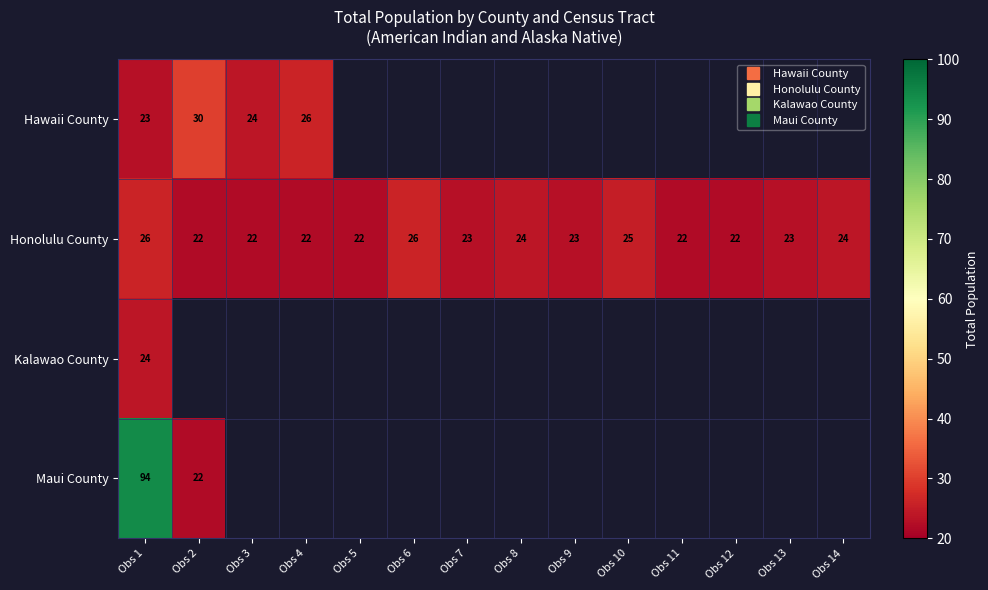

Which category has the lowest value in the Hawaii County series?

Obs 1